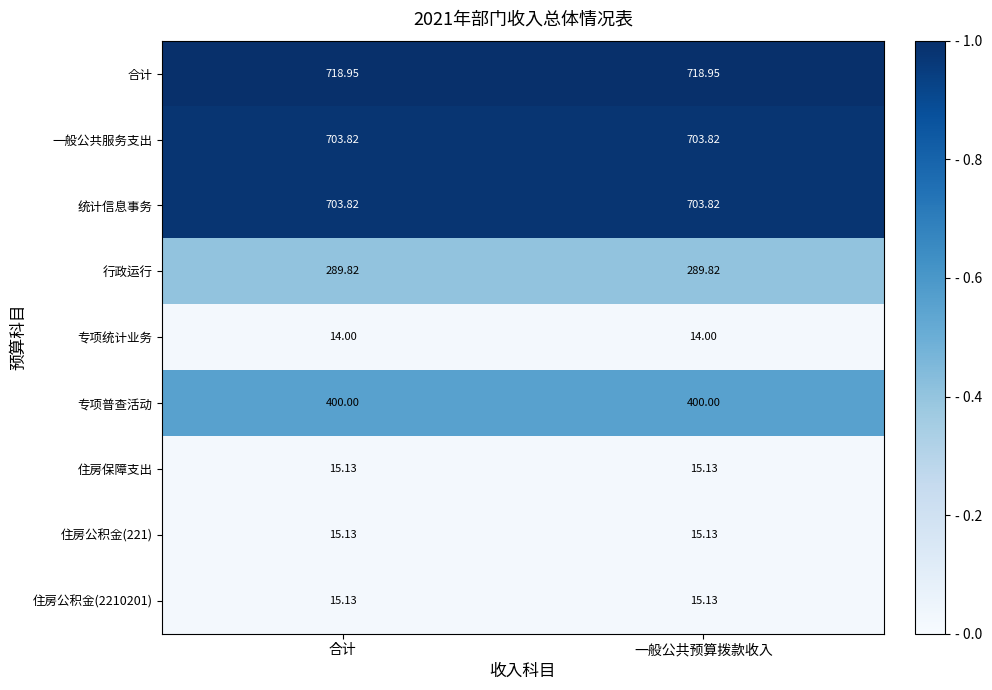

How many distinct data groups are displayed?

9